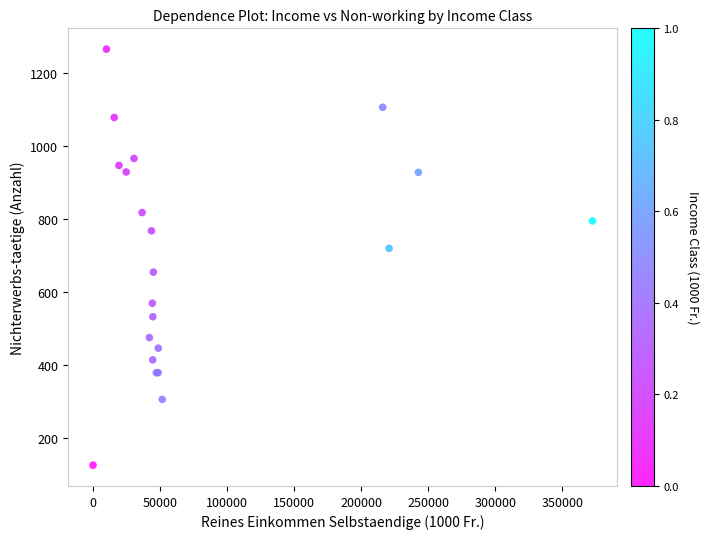

What Y value in the scatter plot is closest to 695?

719